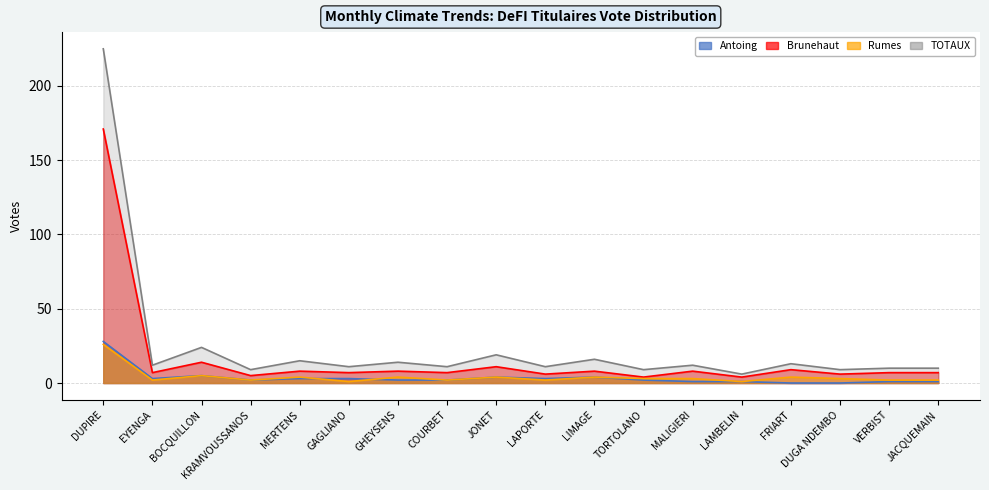

Reading left to right, list all the values displayed in this chart.

Antoing: 28	3	5	2	3	3	2	2	4	3	4	2	1	1	0	0	1	1
Brunehaut: 171	7	14	5	8	7	8	7	11	6	8	4	8	4	9	6	7	7
Rumes: 26	2	5	2	4	1	4	2	4	2	4	3	3	1	4	3	2	2
TOTAUX: 225	12	24	9	15	11	14	11	19	11	16	9	12	6	13	9	10	10